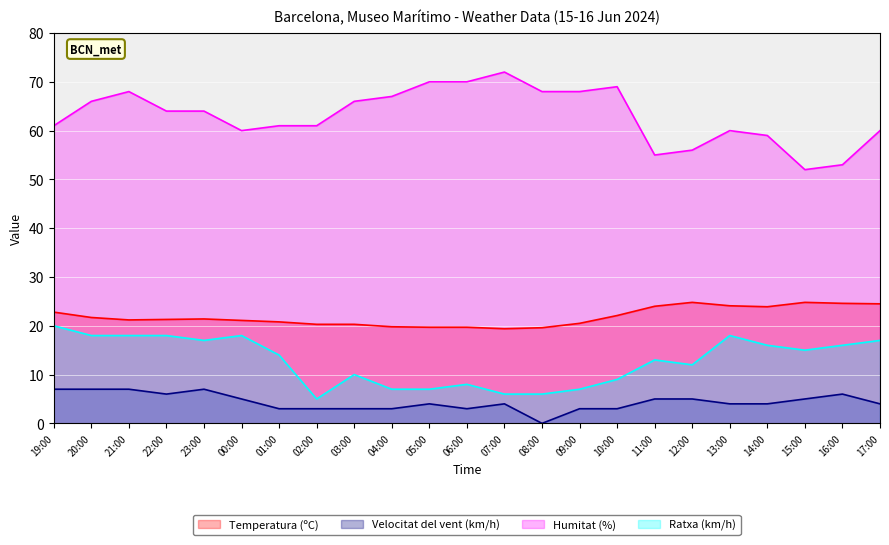

True or false: Velocitat del vent (km/h) and Humitat (%) intersect in this chart.

False